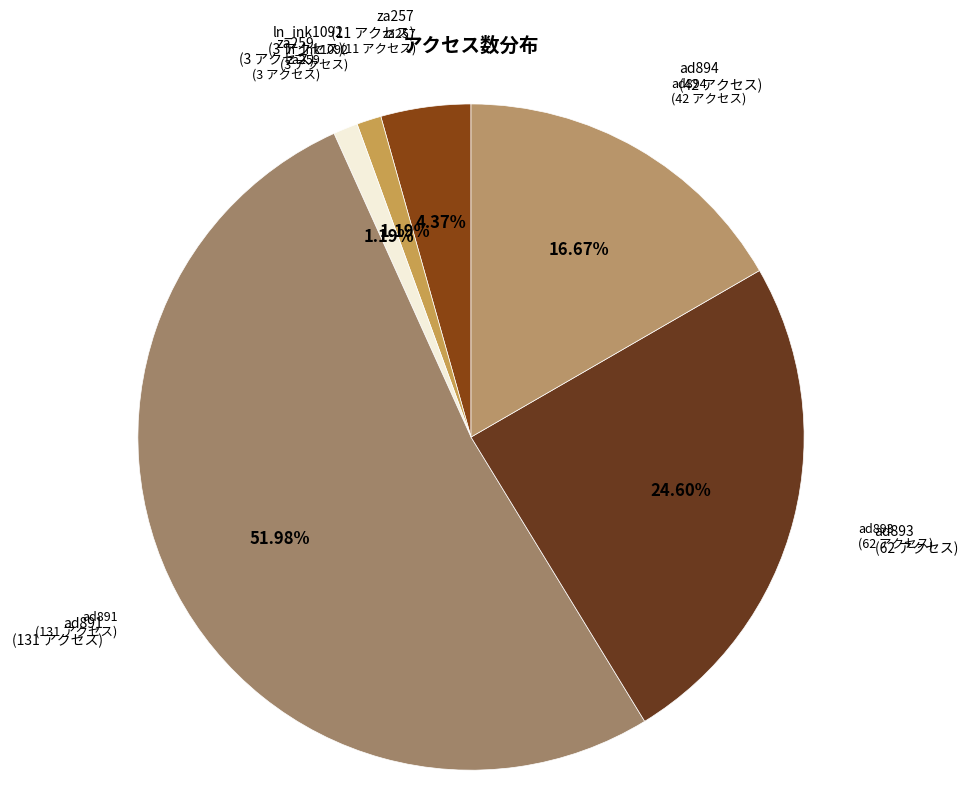

How many segments does this pie chart have?

6